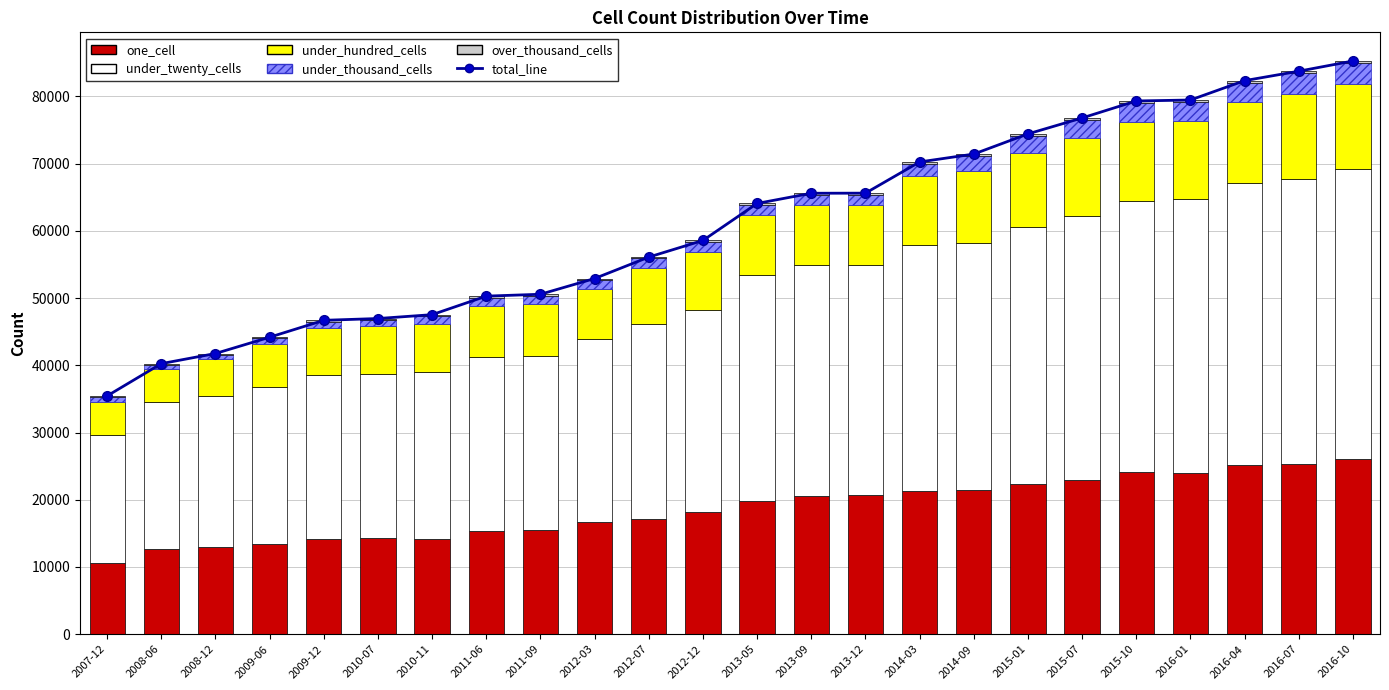

The value of one_cell at 2008-06 is 16447. True or false?

False